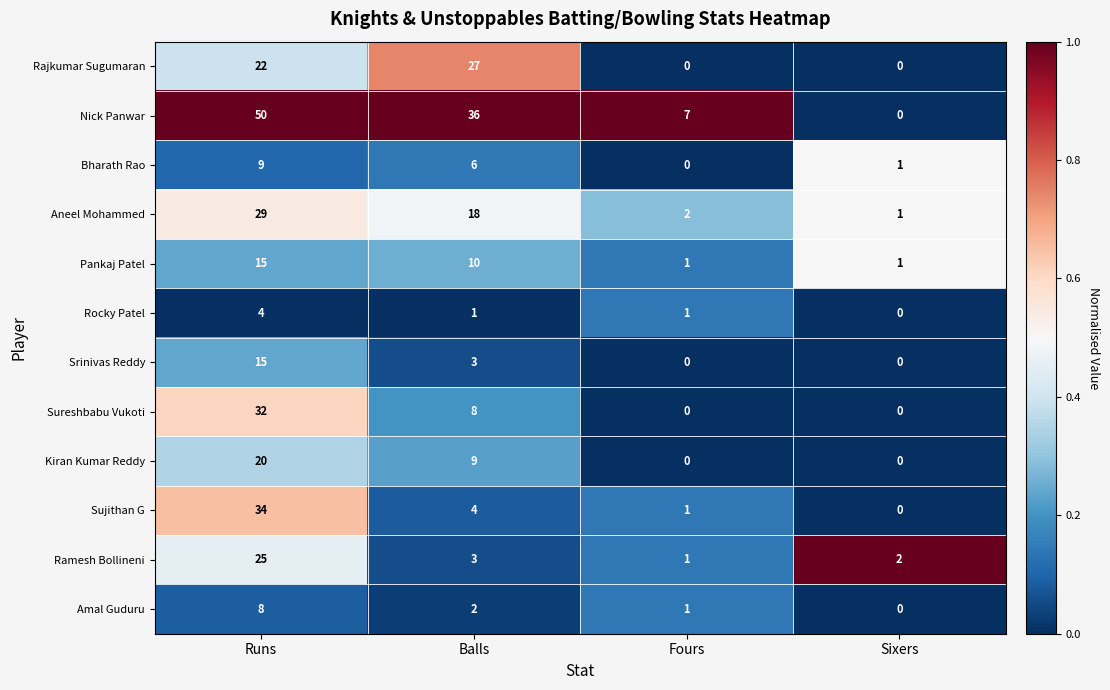

Which series has the largest range (max minus min)?

Nick Panwar